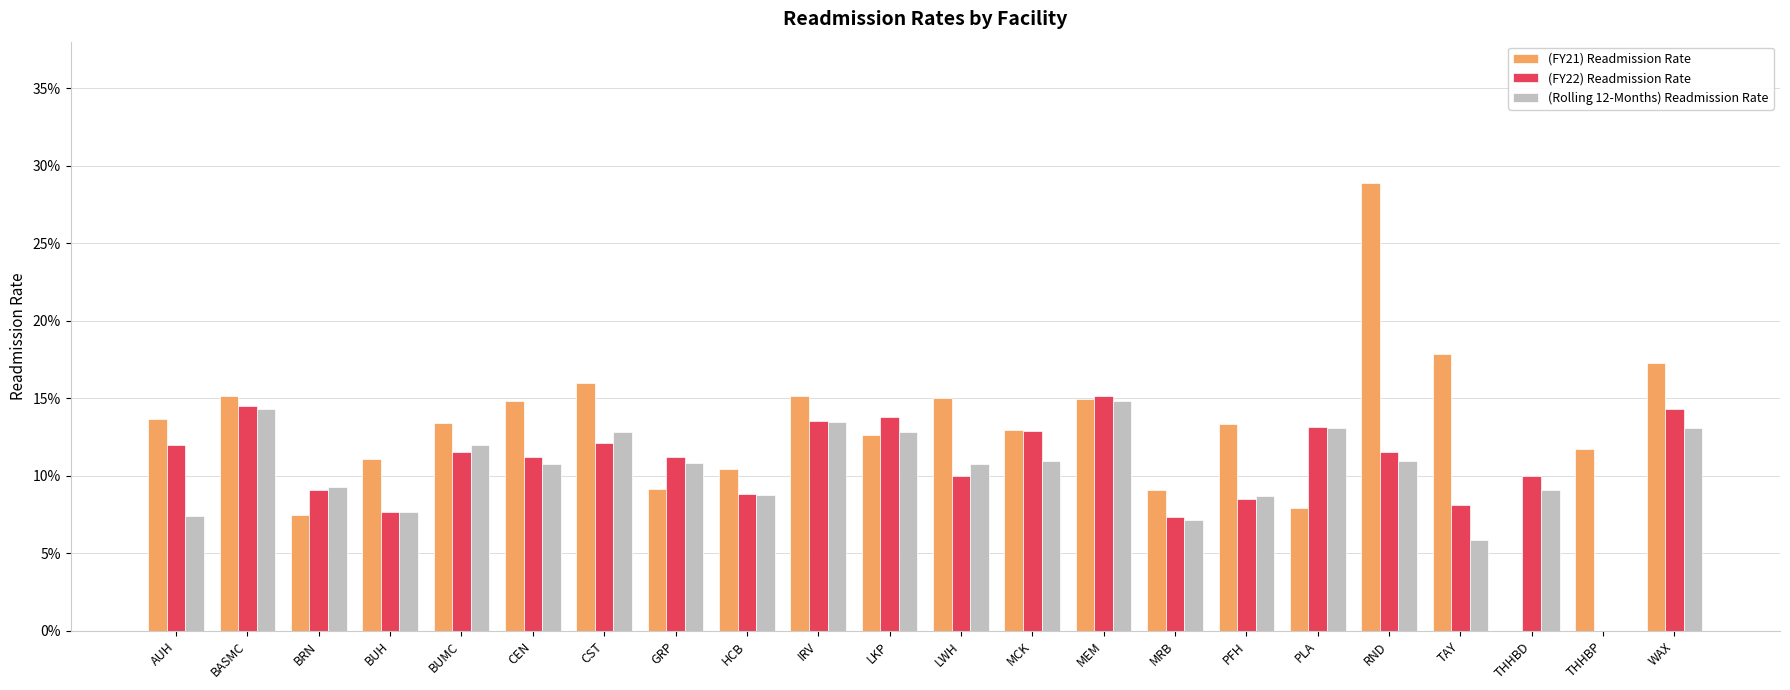

Where is (FY21) Readmission Rate nearest to the value 0?

THHBD